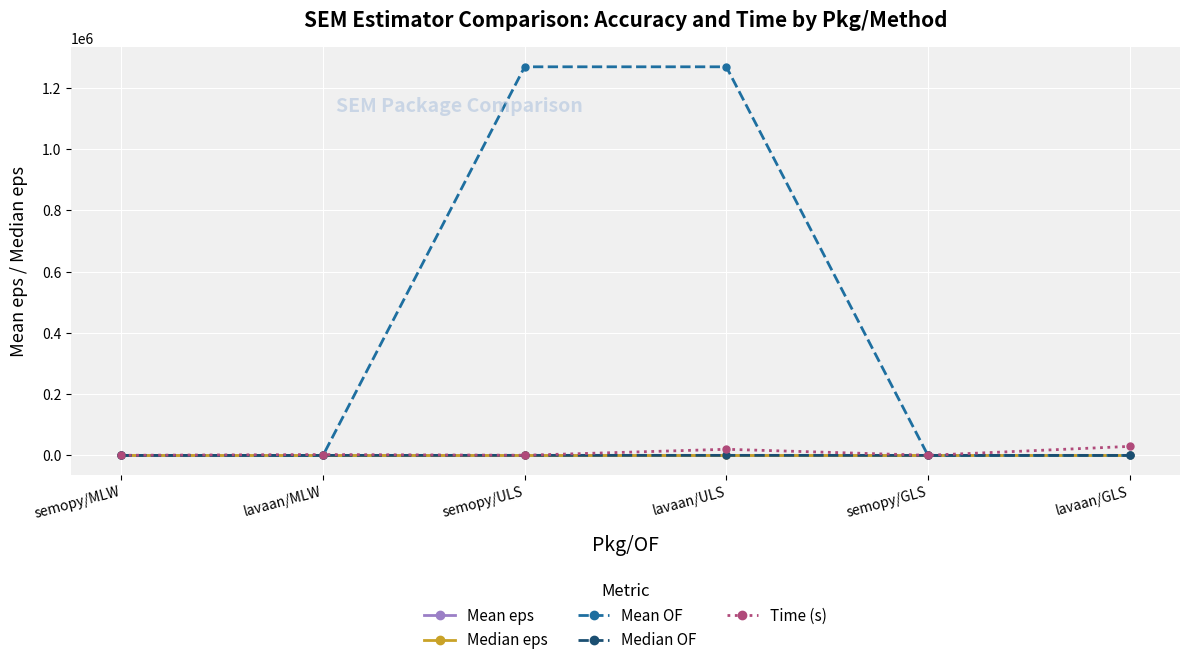

What is the label of the 5th point from the right?

lavaan/MLW